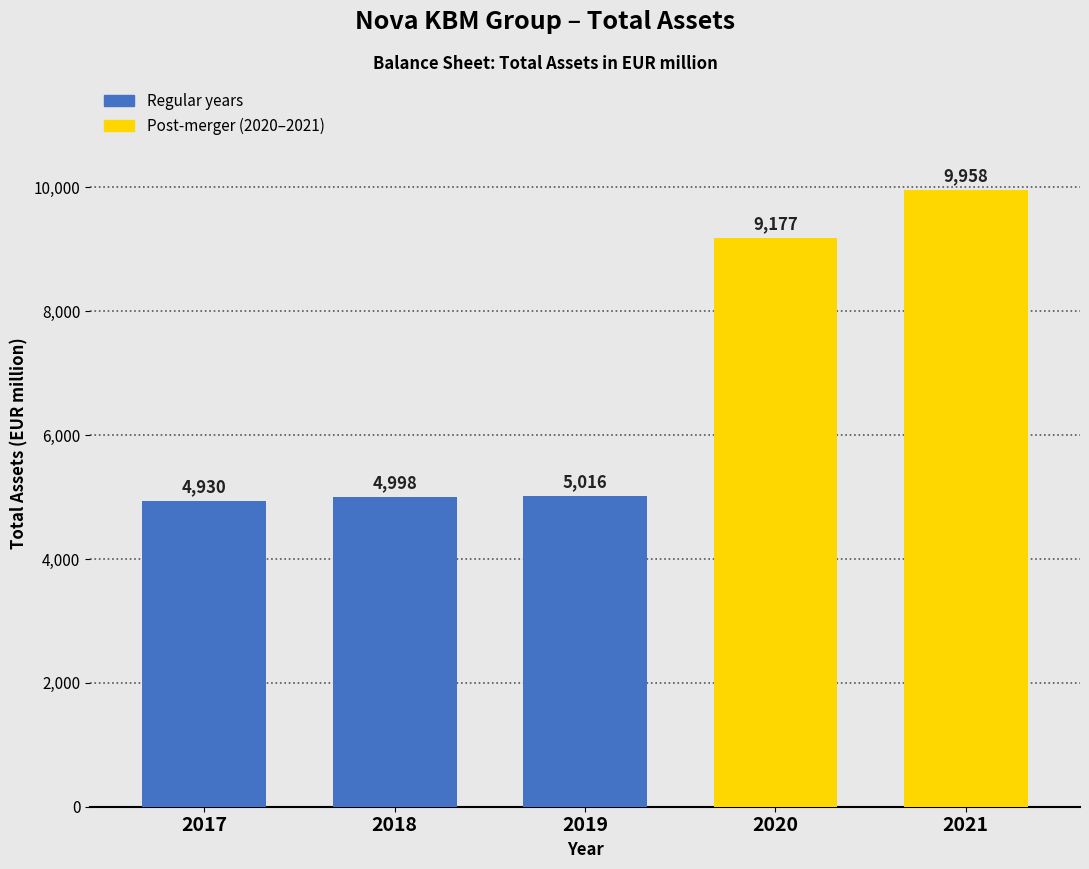

What is the sum of the values at 2018 and 2017?

9928.0